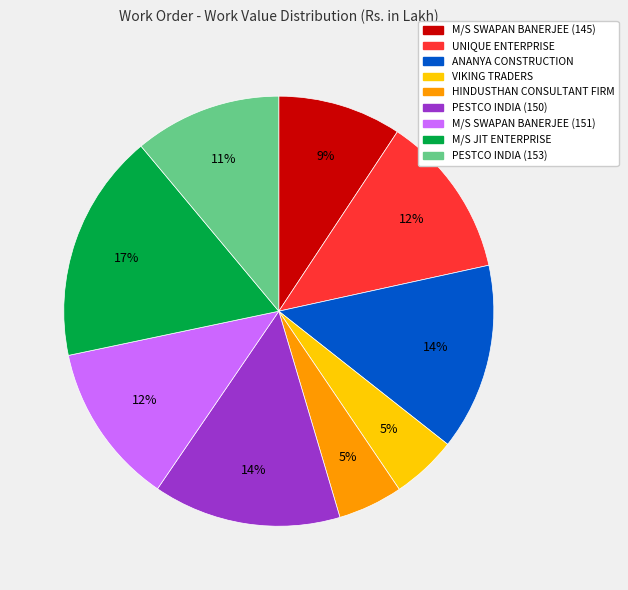

Is it true that M/S SWAPAN BANERJEE (151) is 1% of the pie?

False